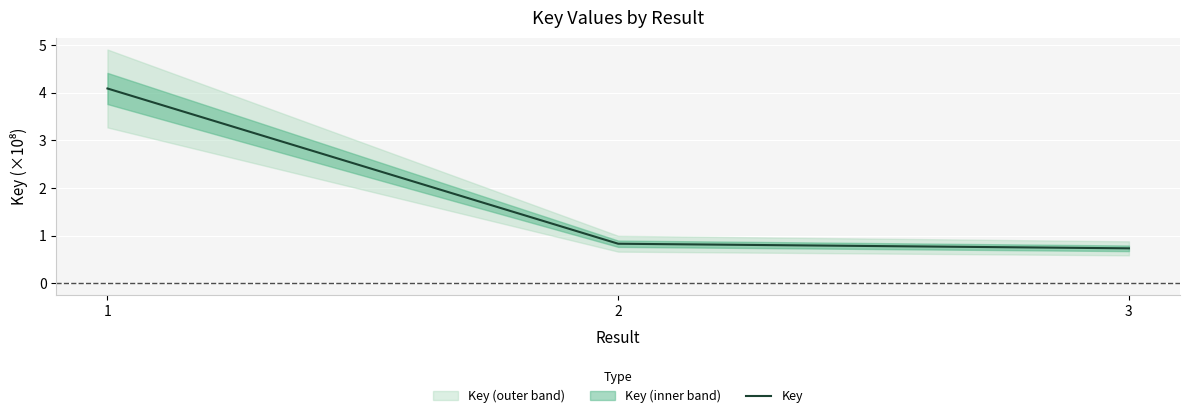

Where is the data nearest to the value 2?

2